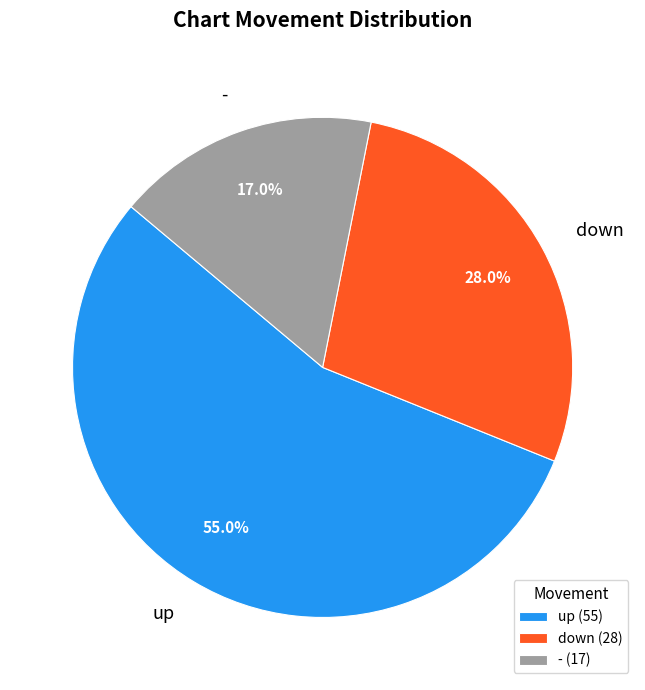

To the nearest percent, what is the difference between the largest and smallest slice percentages?

38%